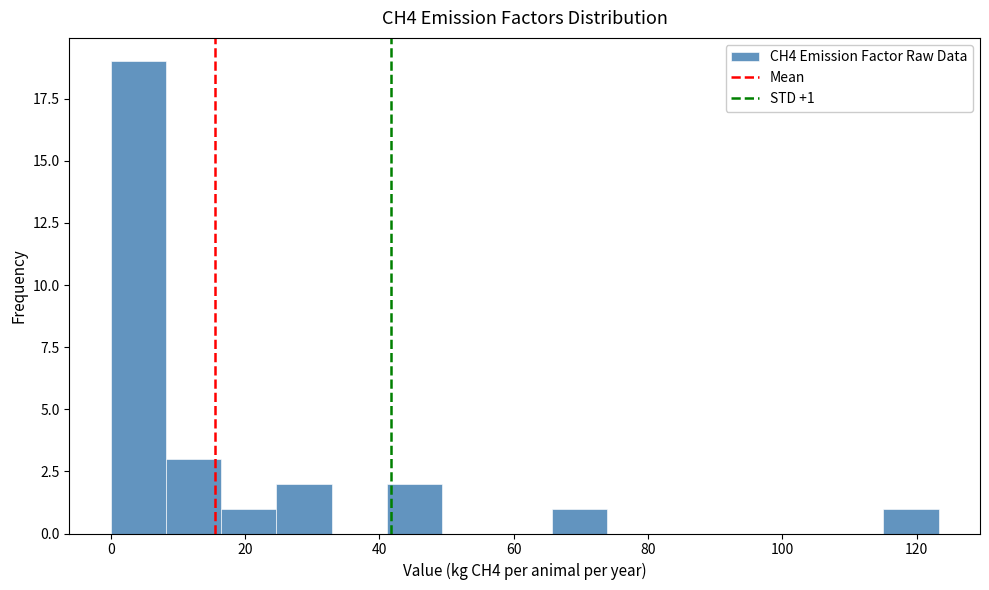

Over which range of the x-axis is the bar tallest?

0 to 8